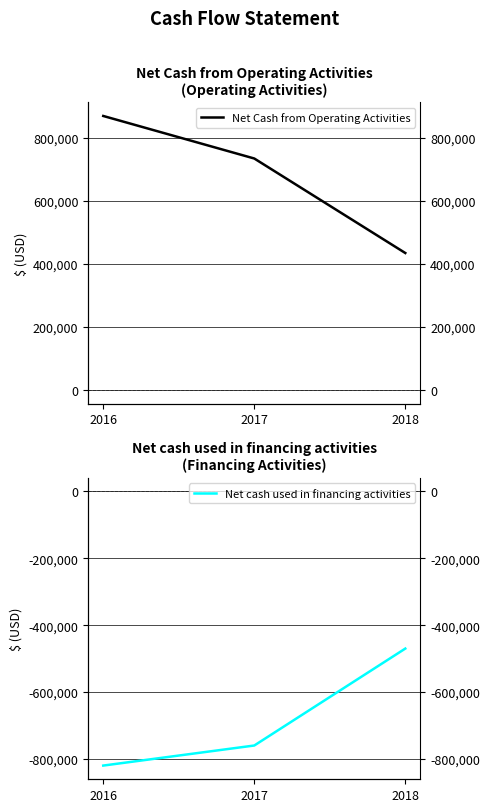

Reading left to right, what are all the values shown in this chart?

Net Cash from Operating Activities: 2016=870000	2017=735000	2018=435000
Net cash used in financing activities: 2016=-820000	2017=-760000	2018=-470000